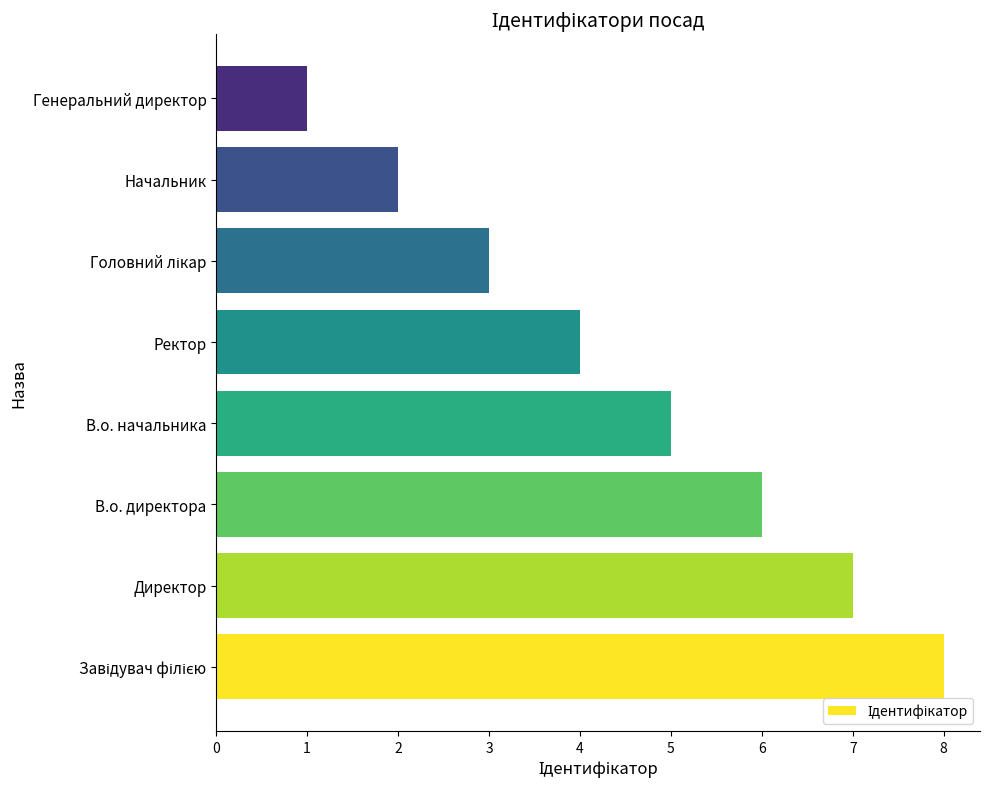

Are the bars grouped side by side (vs. stacked)?

No